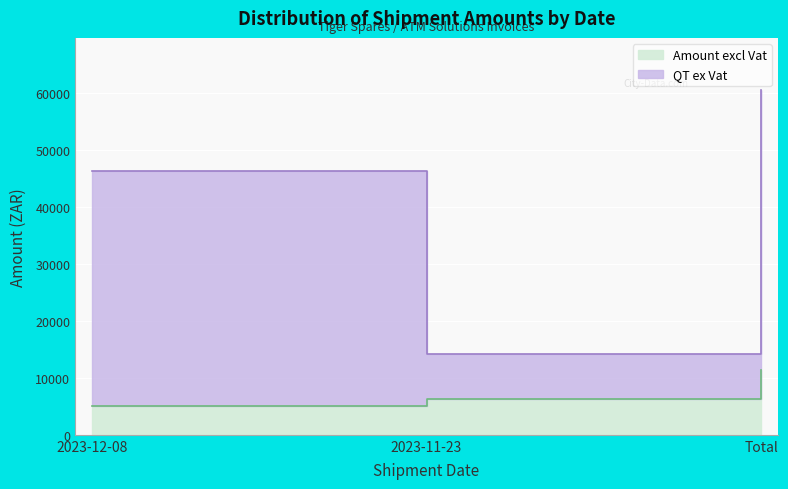

What is the label of the 2nd point from the right?

2023-11-23